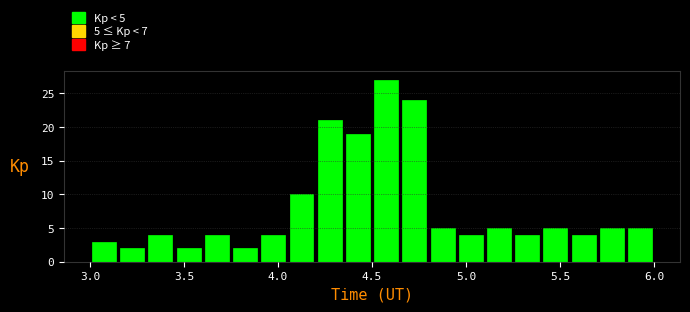

Around what value on the x-axis is the tallest bar? Give the approximate position of its centre, as read against the axis.

4.60